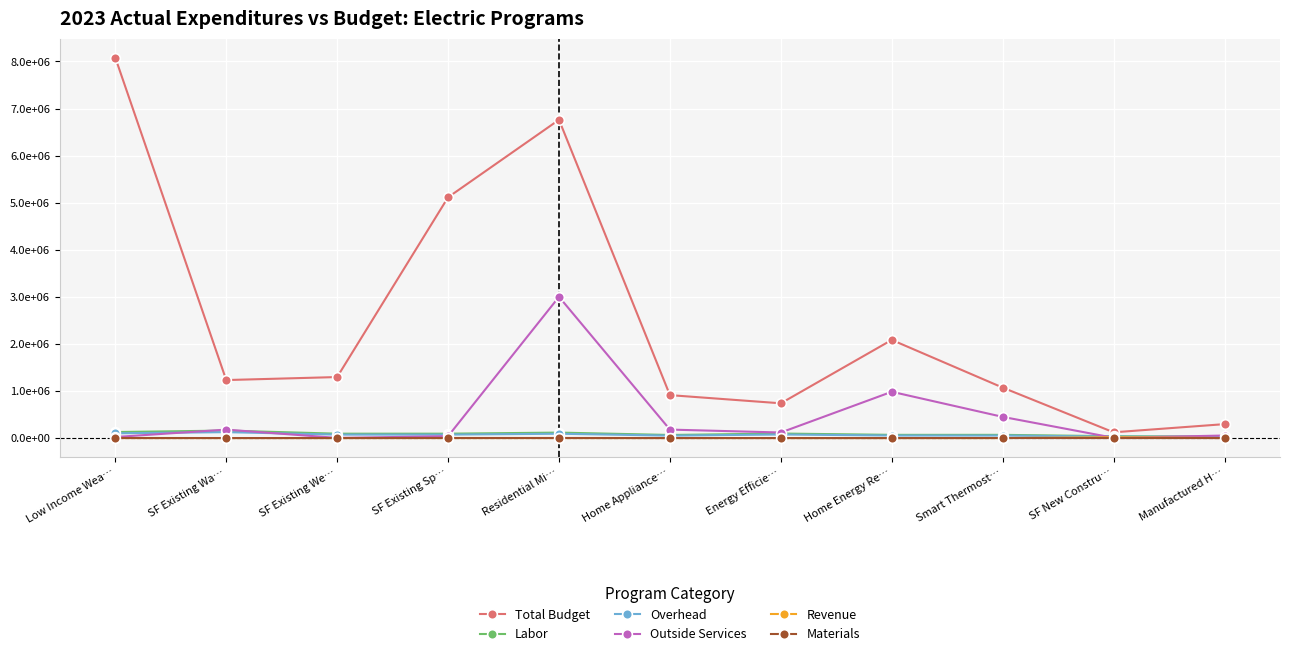

Where is the first local maximum for Overhead?

SF Existing Wa…